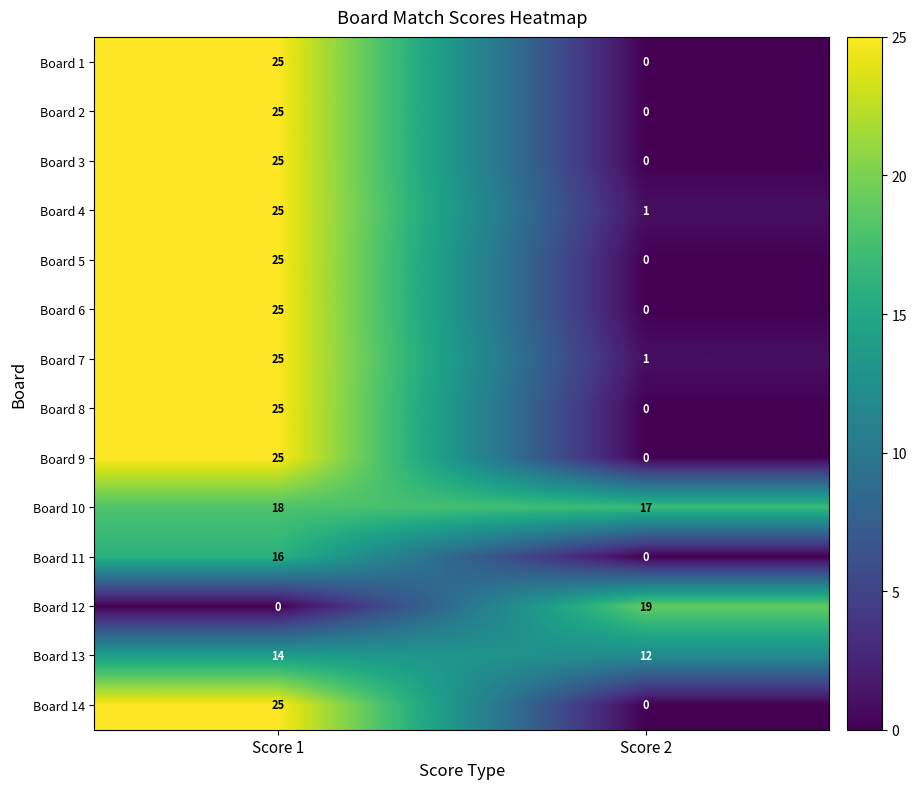

How many categories are shown in the chart?

2